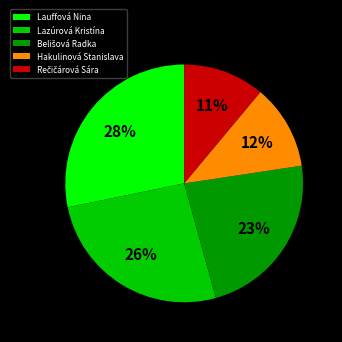

Which has a higher value, Hakulinová Stanislava or Lazúrová Kristína?

Lazúrová Kristína